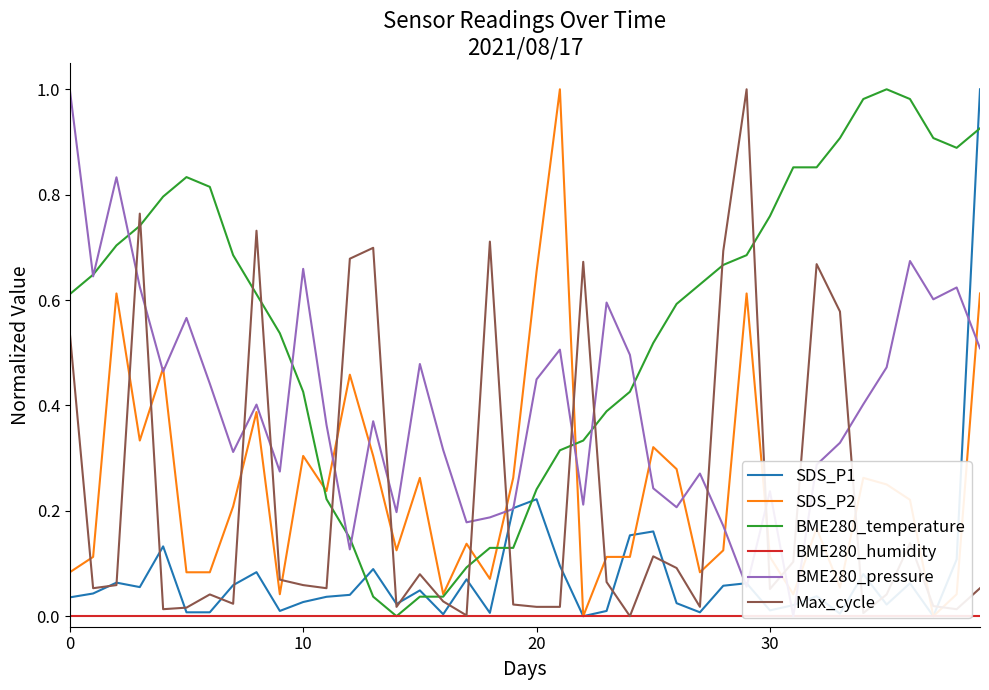

Between 28 and 25, which is larger?

25